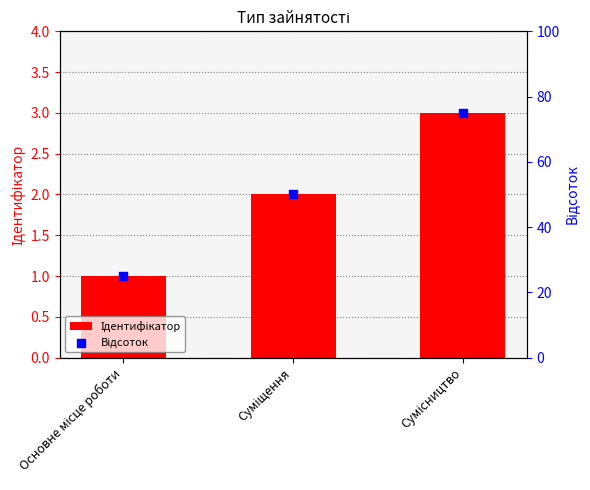

At how many categories does at least one series exceed 16?

3